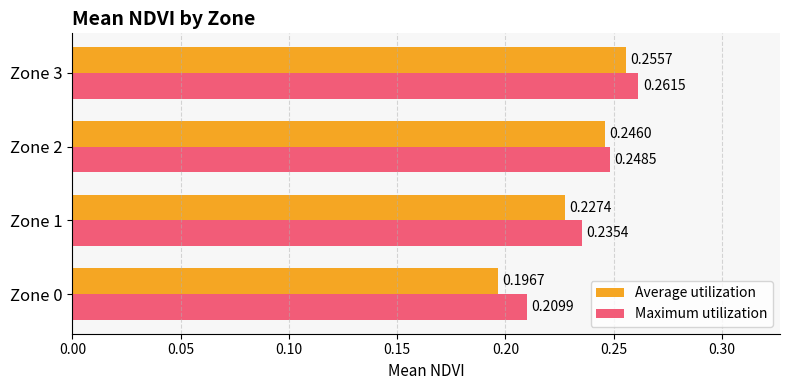

Which series changed the most between Zone 0 and Zone 1?

Average utilization